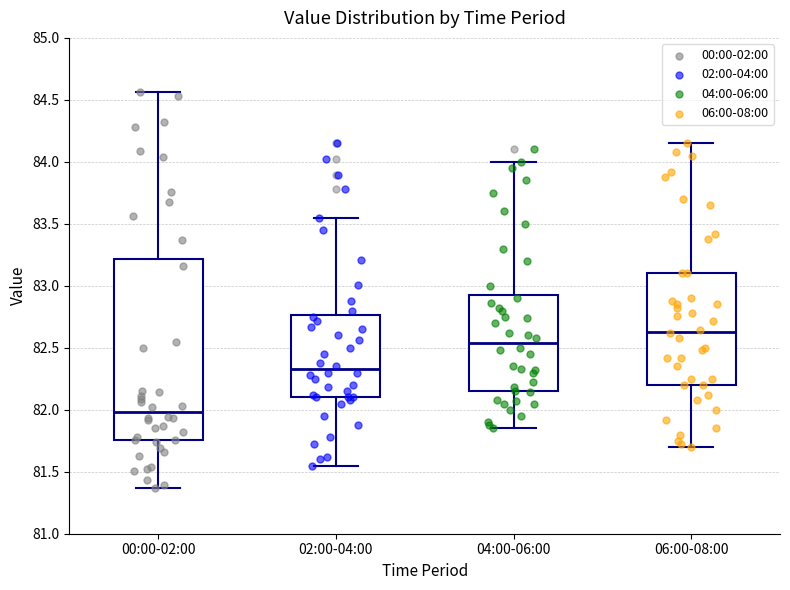

Reading left to right, read every box against the y-axis: the position of its median line, the range the box covers, and the ends of its whiskers. The values are not printed on the chart, so give them approximately, as read against the axis.

00:00-02:00: median 82.00, box 81.75 to 83.20, whiskers 81.35 to 84.55
02:00-04:00: median 82.35, box 82.10 to 82.75, whiskers 81.55 to 83.55
04:00-06:00: median 82.55, box 82.15 to 82.95, whiskers 81.85 to 84.00
06:00-08:00: median 82.65, box 82.20 to 83.10, whiskers 81.70 to 84.15